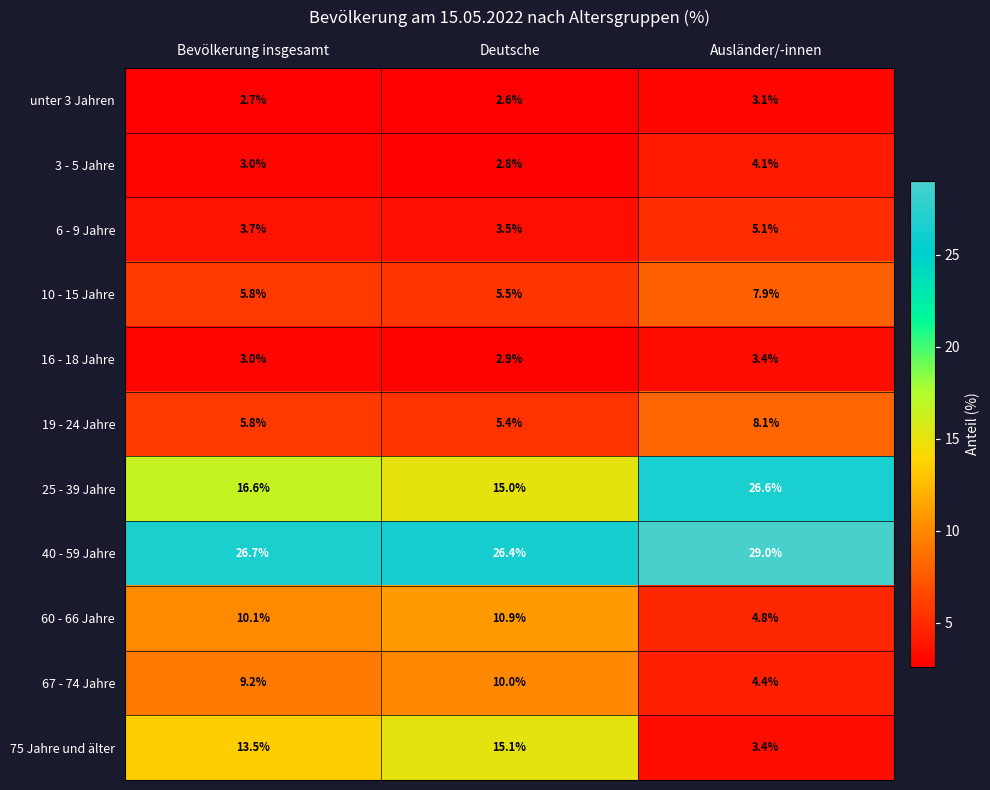

What is the greatest value displayed?

29.0